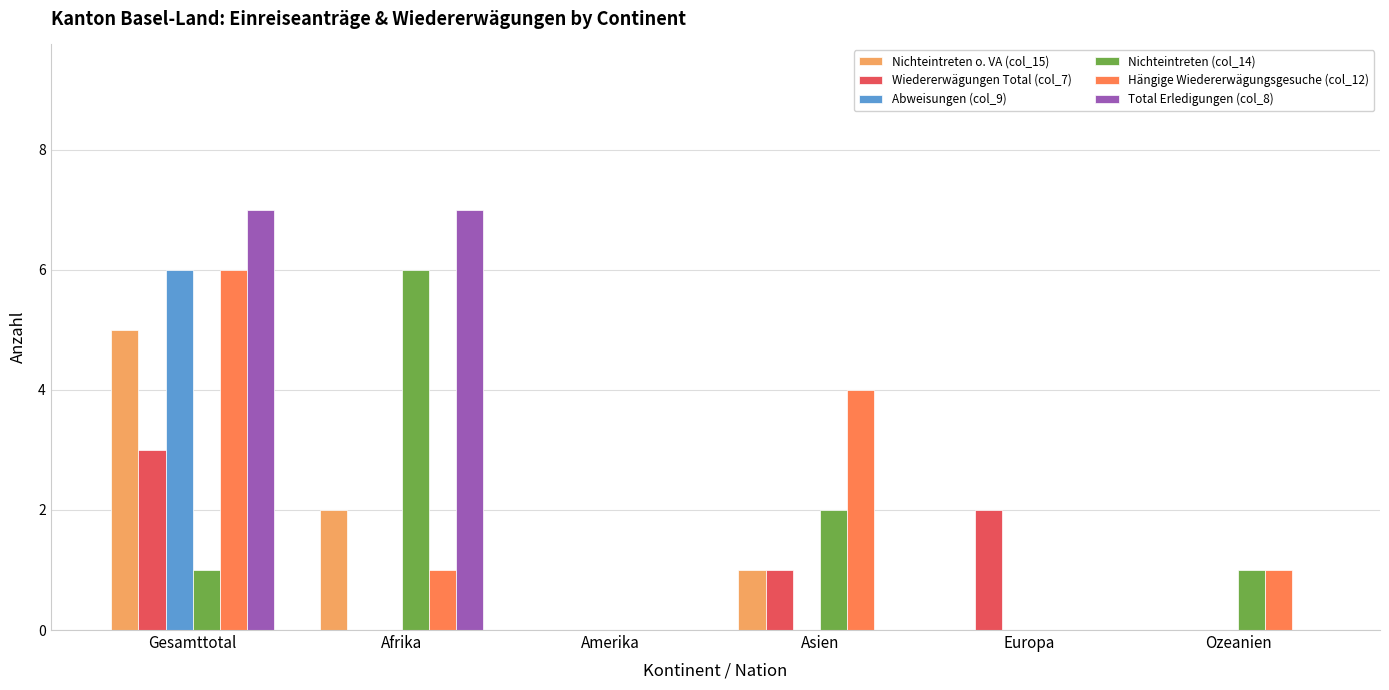

Does the chart contain stacked bars?

No